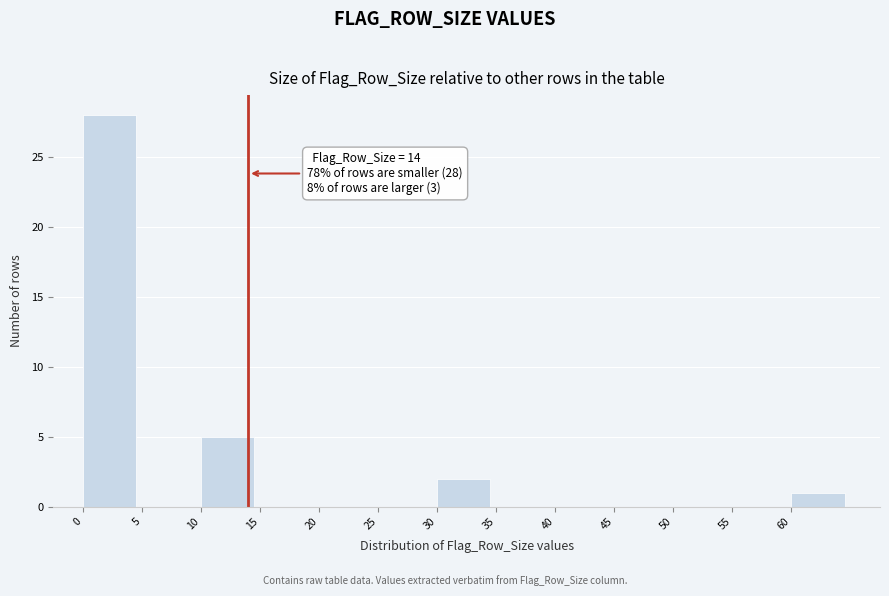

Which range on the x-axis has the tallest bar?

0 to 5